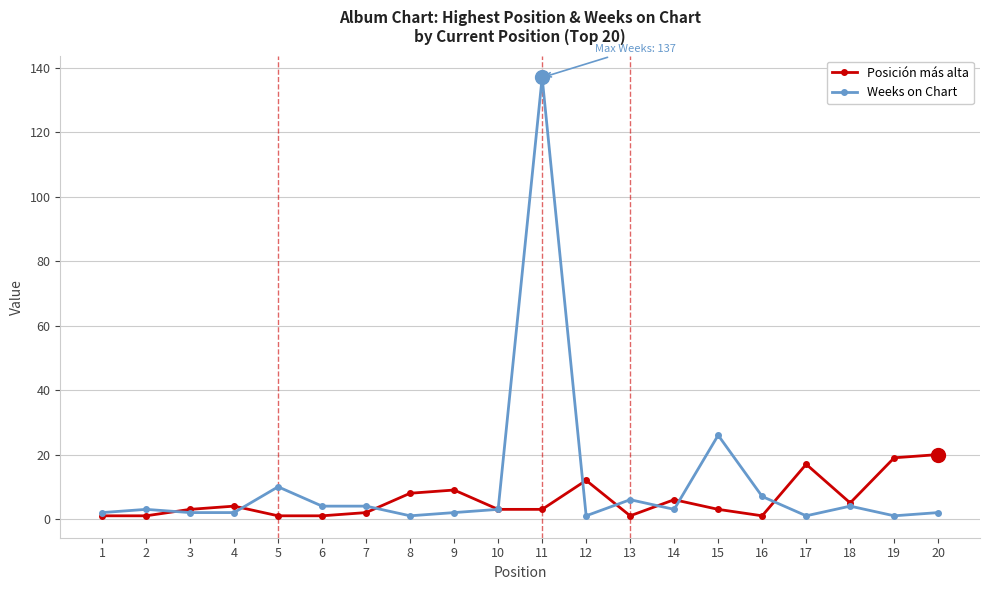

What is the highest value of the Weeks on Chart series?

137